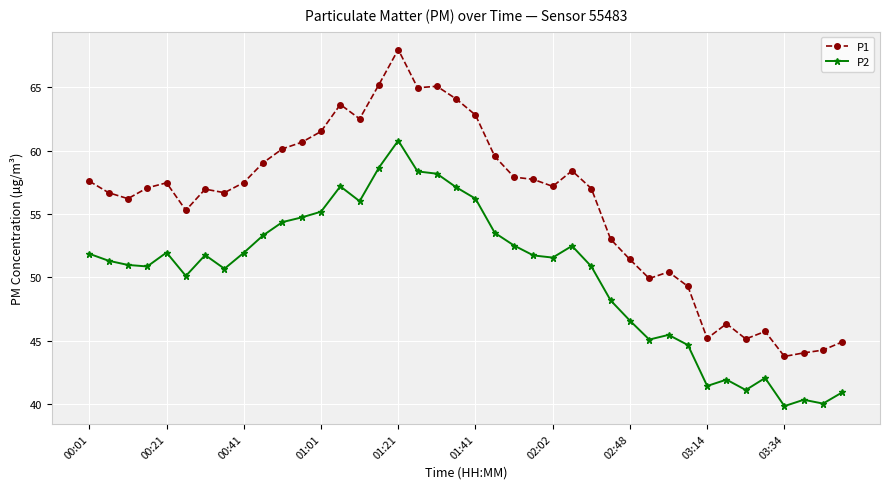

Which series has the largest total across all categories?

P1